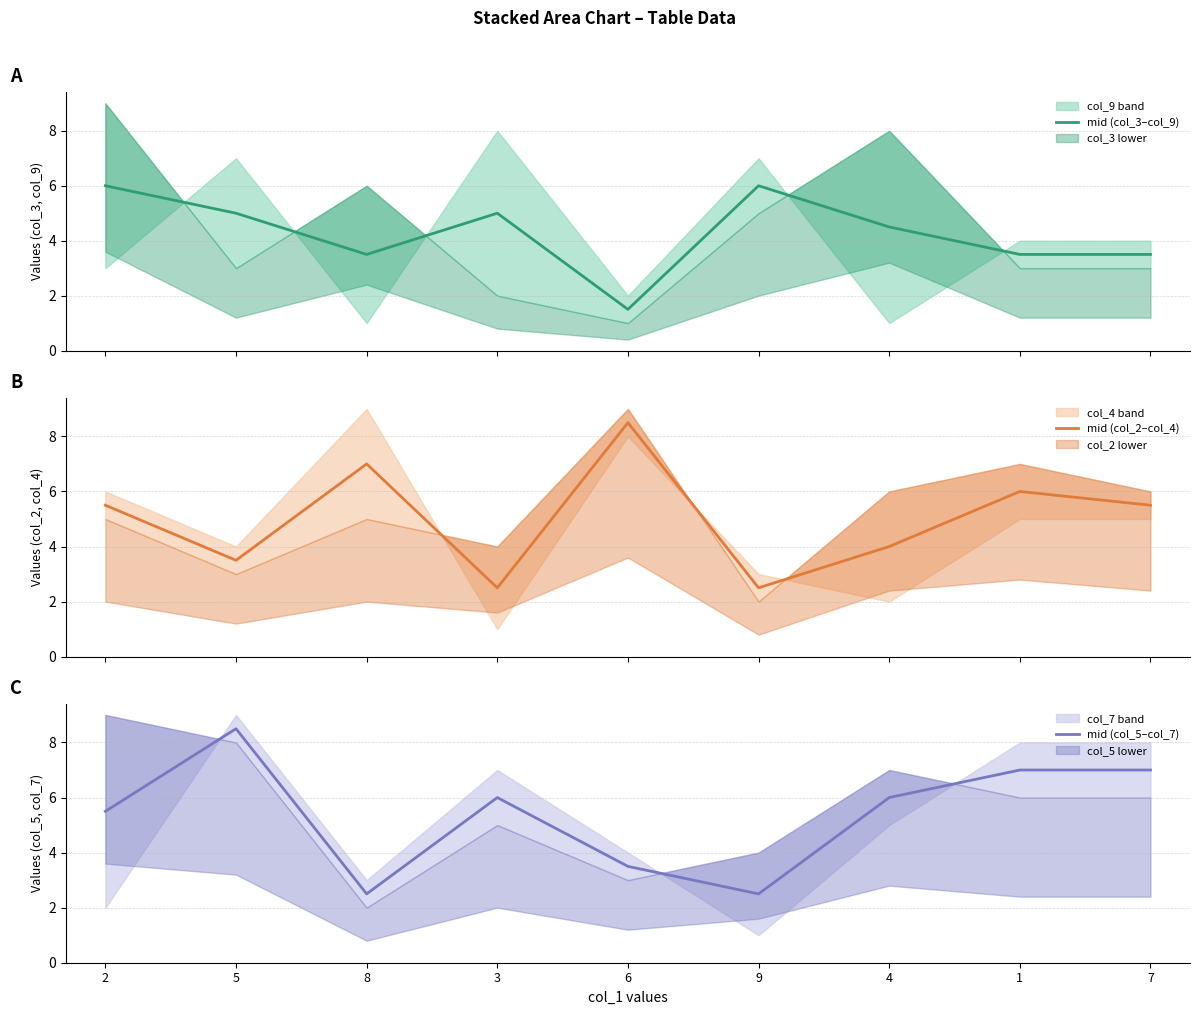

What is the maximum value for mid (col_3–col_9)?

6.0